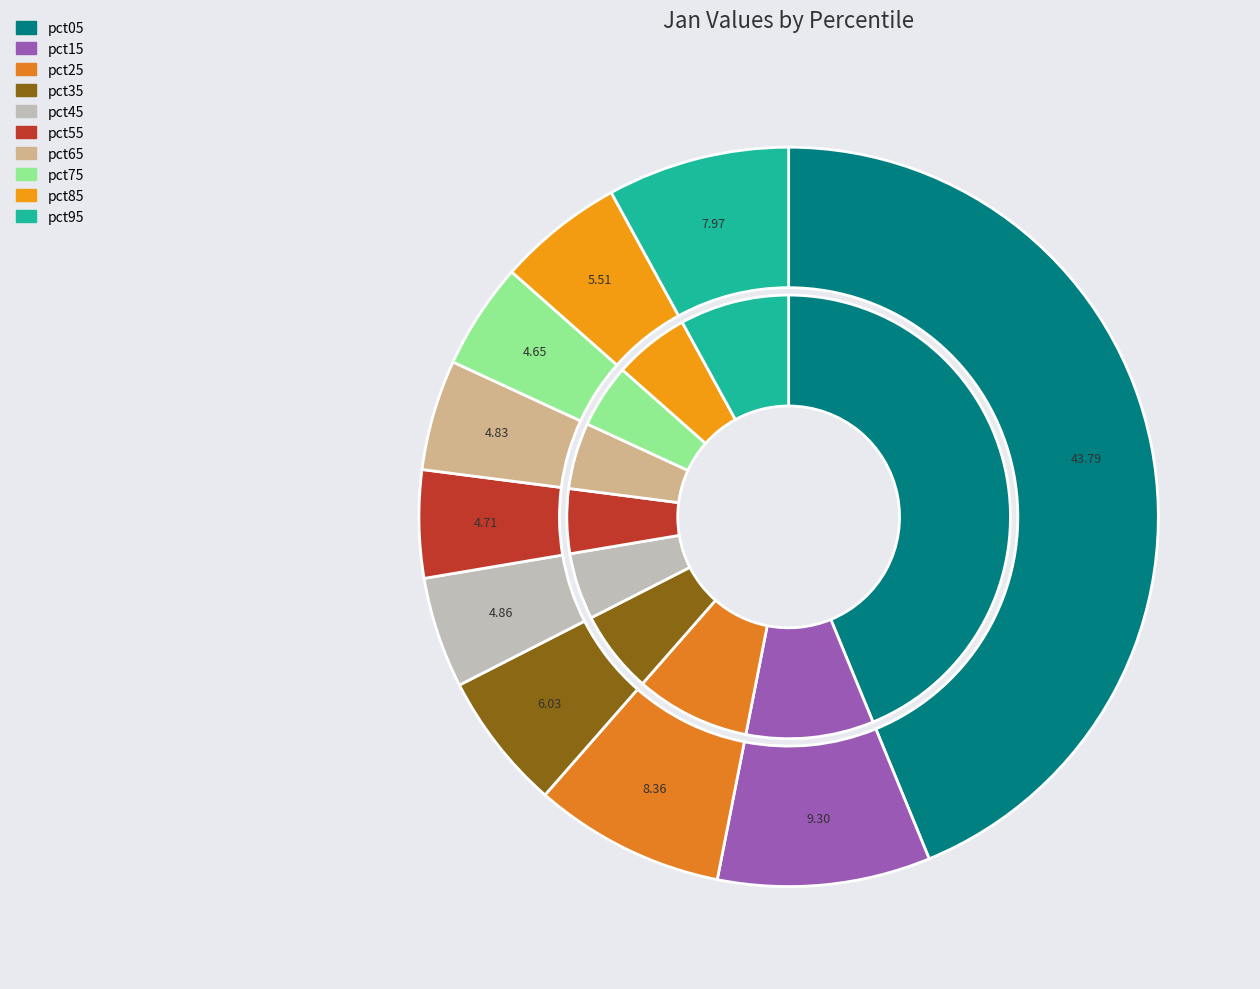

What is the largest slice in the pie chart?

pct05